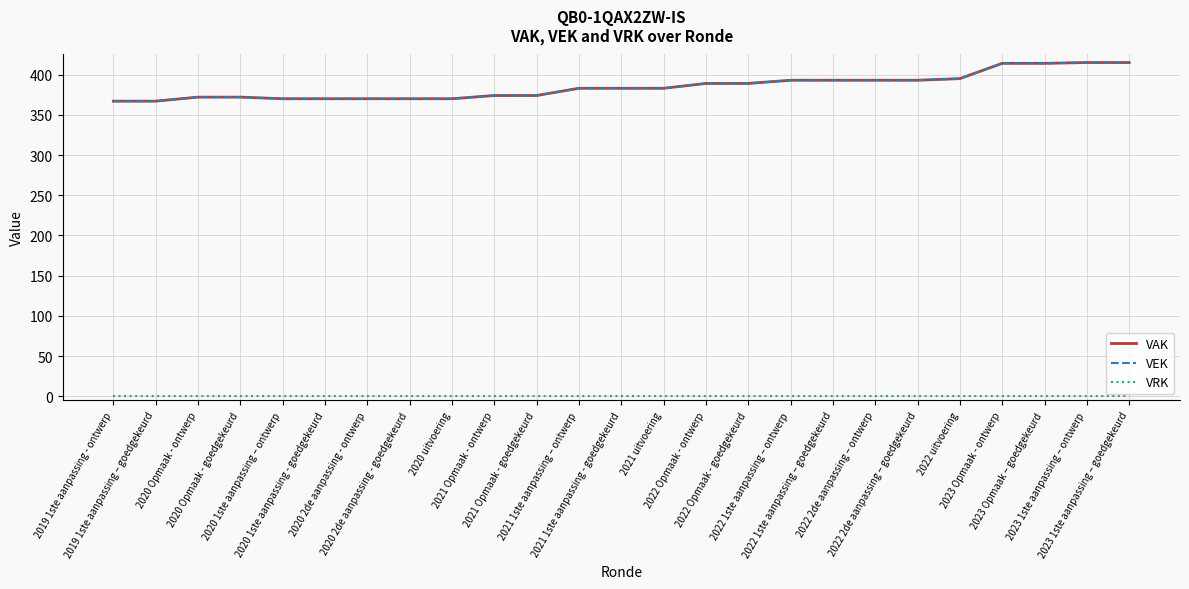

Reading left to right, list all the values displayed in this chart.

VAK: 367	367	372	372	370	370	370	370	370	374	374	383	383	383	389	389	393	393	393	393	395	414	414	415	415
VEK: 367	367	372	372	370	370	370	370	370	374	374	383	383	383	389	389	393	393	393	393	395	414	414	415	415
VRK: 0	0	0	0	0	0	0	0	0	0	0	0	0	0	0	0	0	0	0	0	0	0	0	0	0